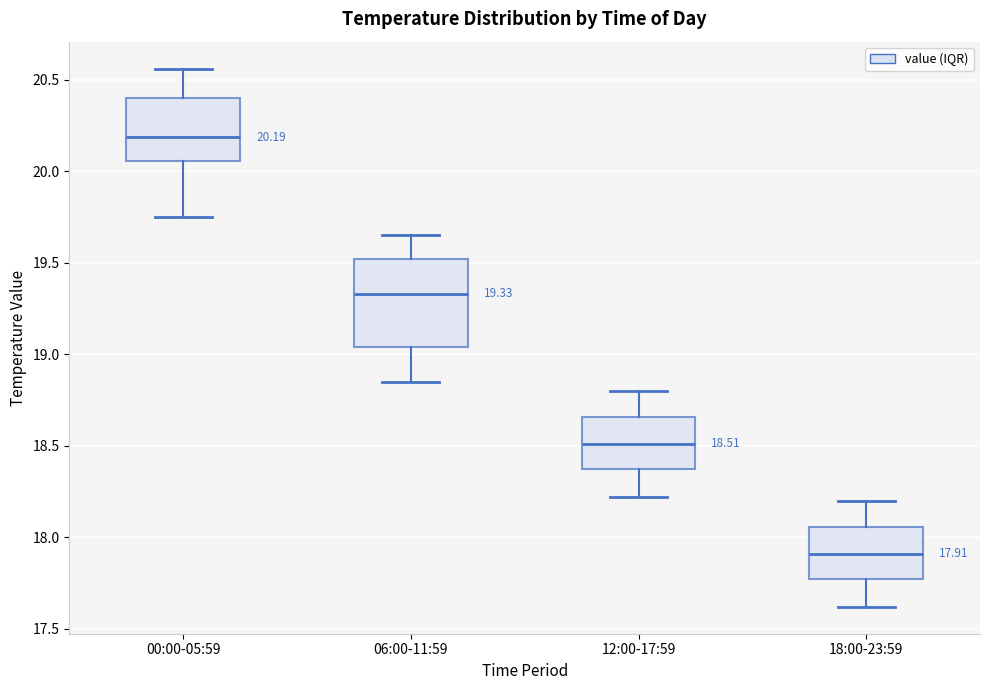

Comparing the boxes themselves (not the whiskers), which one is the tallest?

06:00-11:59